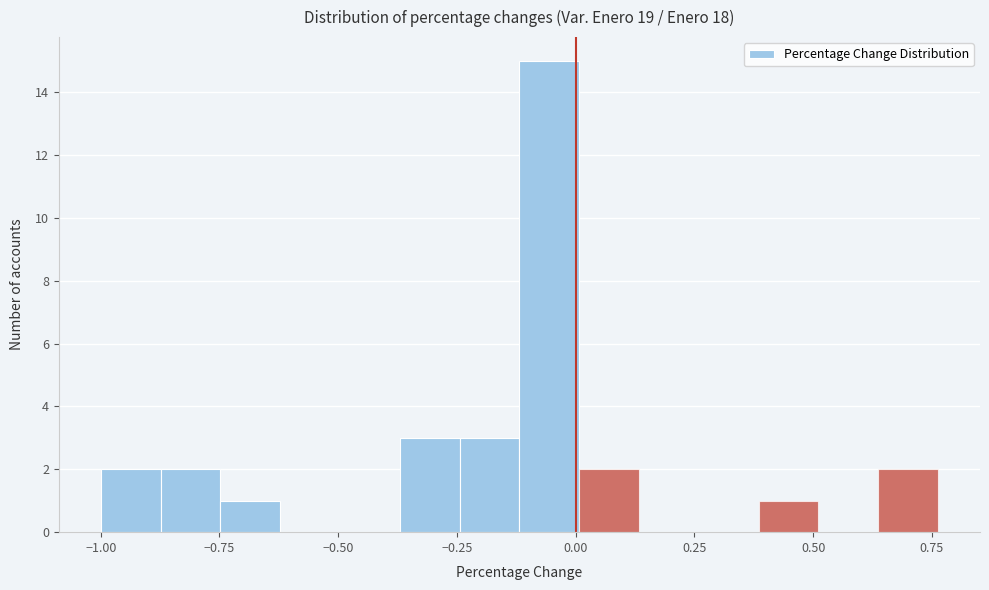

Around what value on the x-axis is the tallest bar? Give the approximate position of its centre, as read against the axis.

-0.05